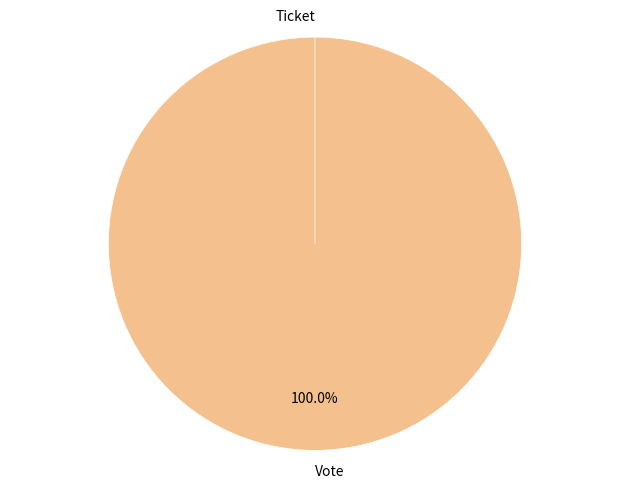

What is the smallest slice in the pie chart?

Ticket